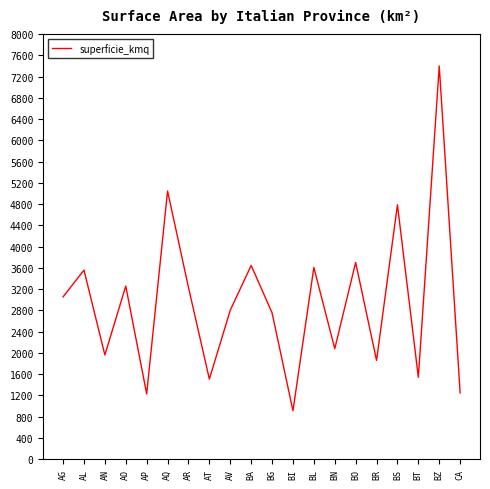

What is the smallest value displayed?

912.9